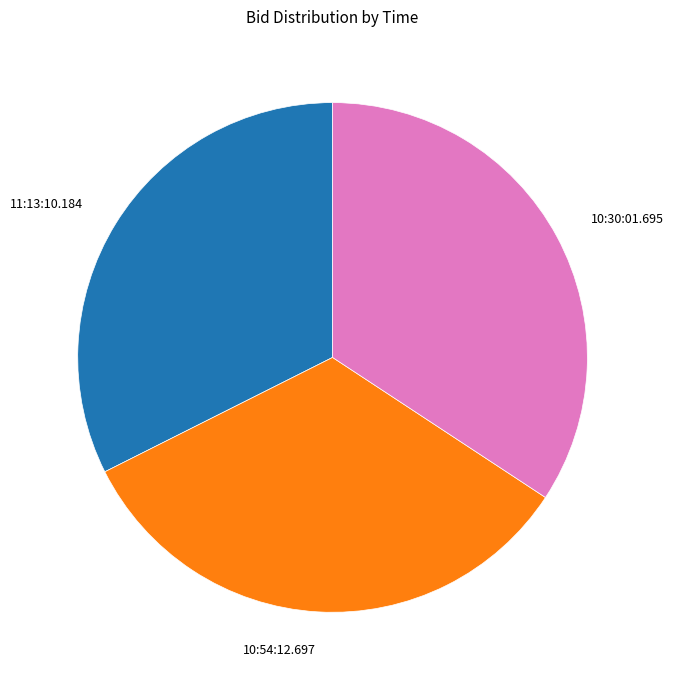

Is there a majority slice in this chart?

No